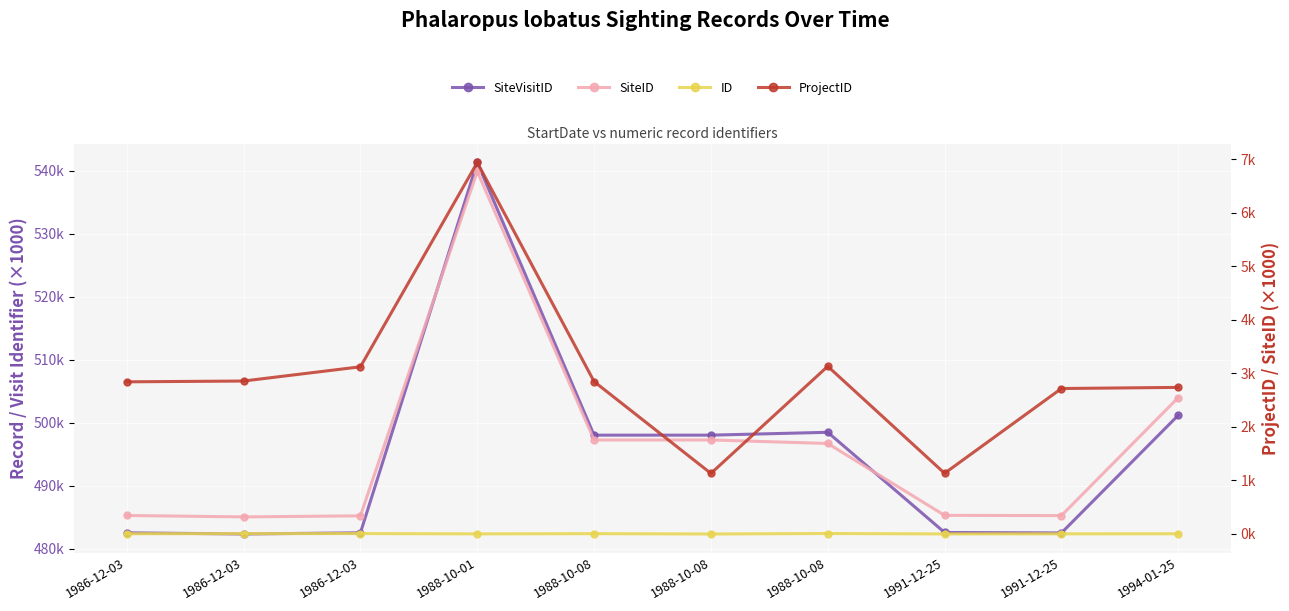

List the labels in order of SiteVisitID value, largest first.

1988-10-01, 1994-01-25, 1988-10-08, 1988-10-08, 1988-10-08, 1991-12-25, 1986-12-03, 1986-12-03, 1991-12-25, 1986-12-03